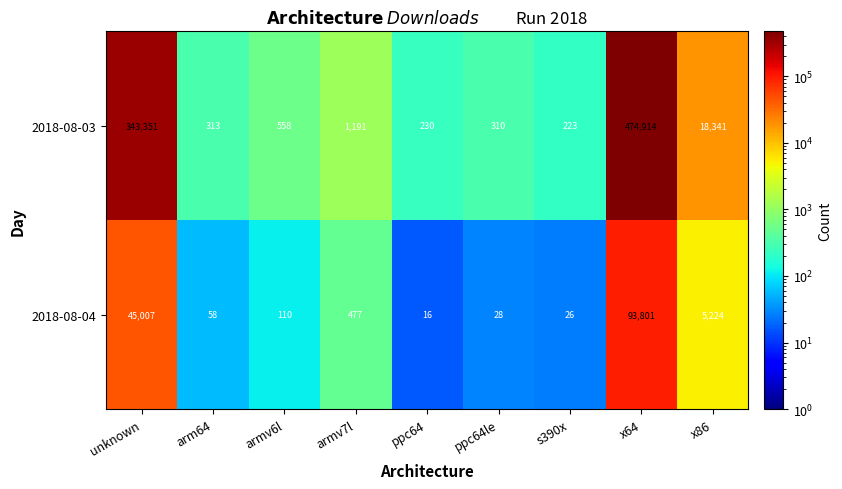

Reading right to left, transcribe all the data shown in this chart.

2018-08-03: 18341	474914	223	310	230	1191	558	313	343351
2018-08-04: 5224	93801	26	28	16	477	110	58	45007